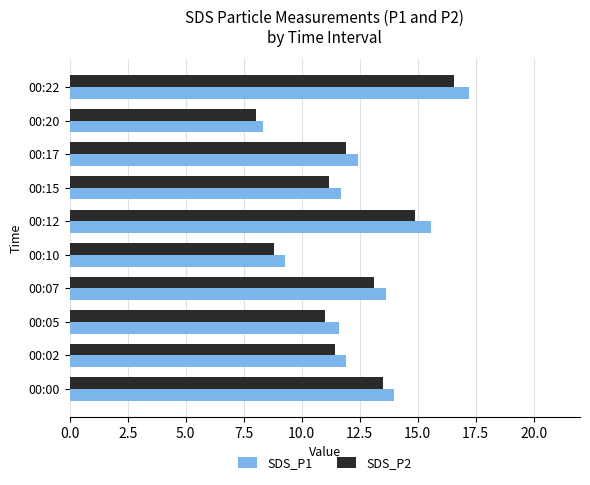

List the series in order of their overall mean, lowest first.

SDS_P2, SDS_P1